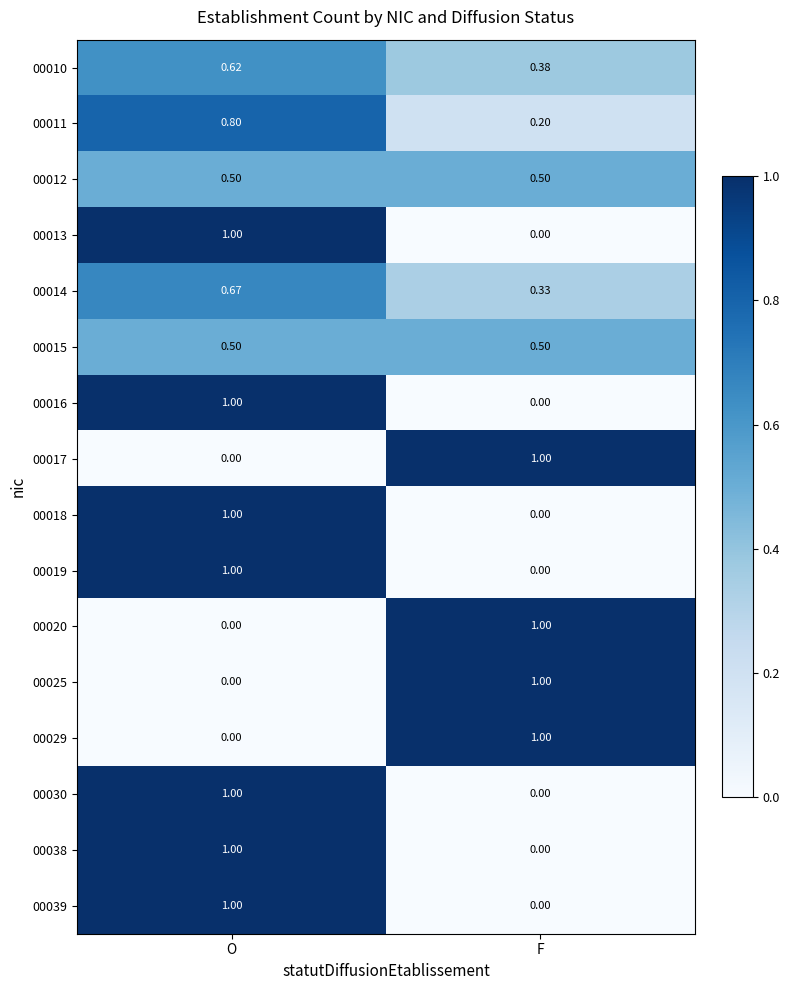

Count the number of data series in this chart.

16